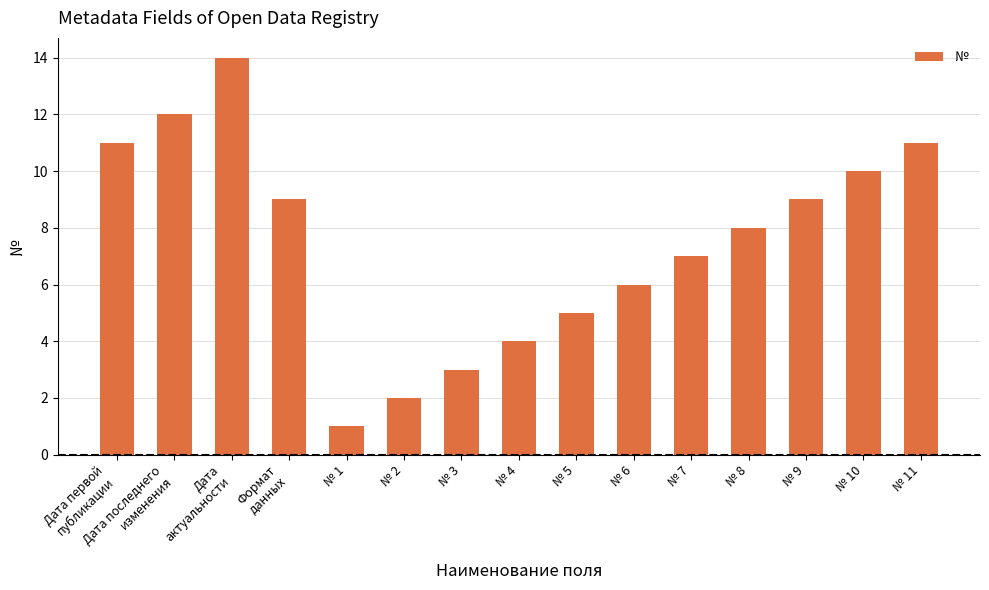

What is the ratio of the value at № 5 to the value at № 11?

0.5